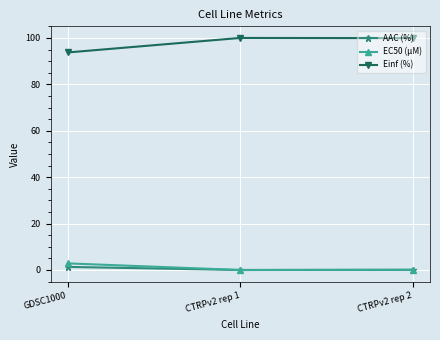

Which category has the lowest value in the Einf (%) series?

GDSC1000